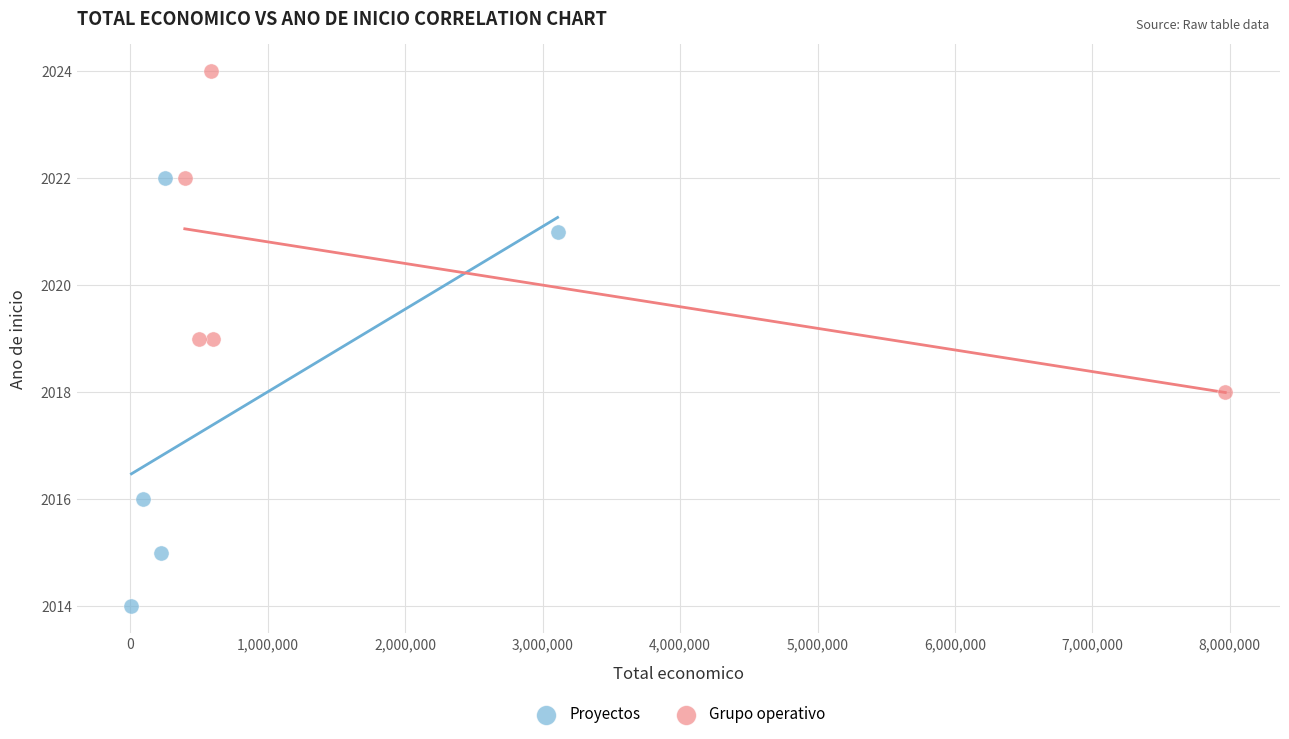

Which series has the largest Y range (max minus min)?

Proyectos